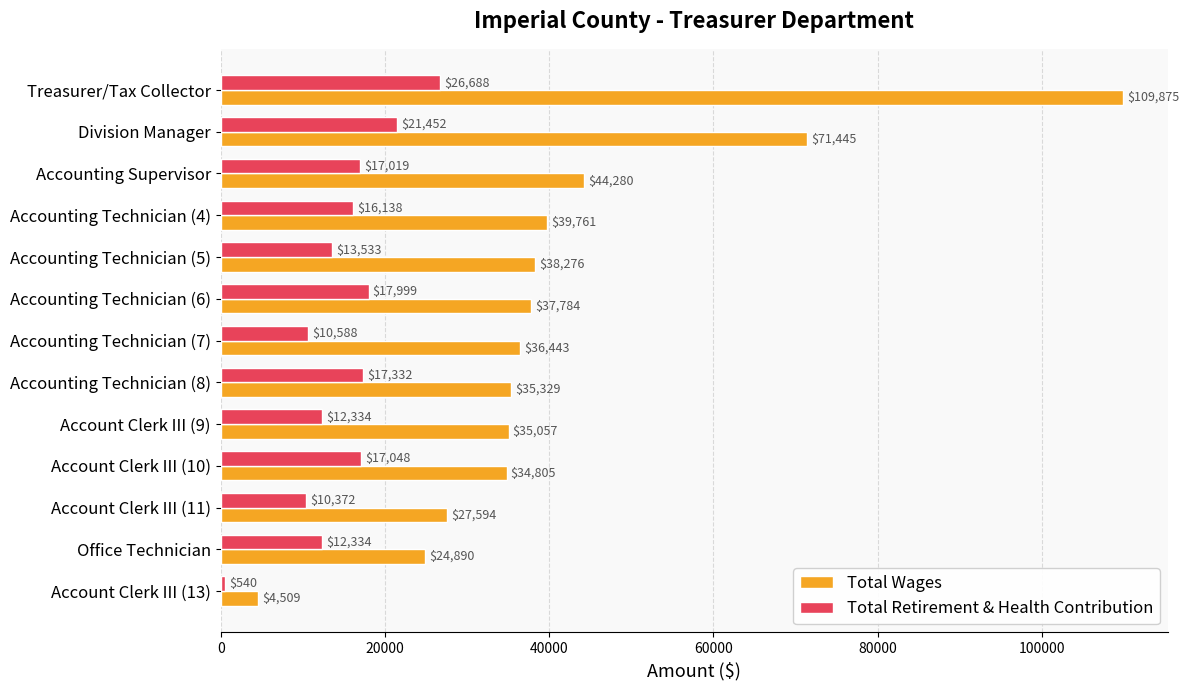

At which category is the sum across all series the highest?

Treasurer/Tax Collector